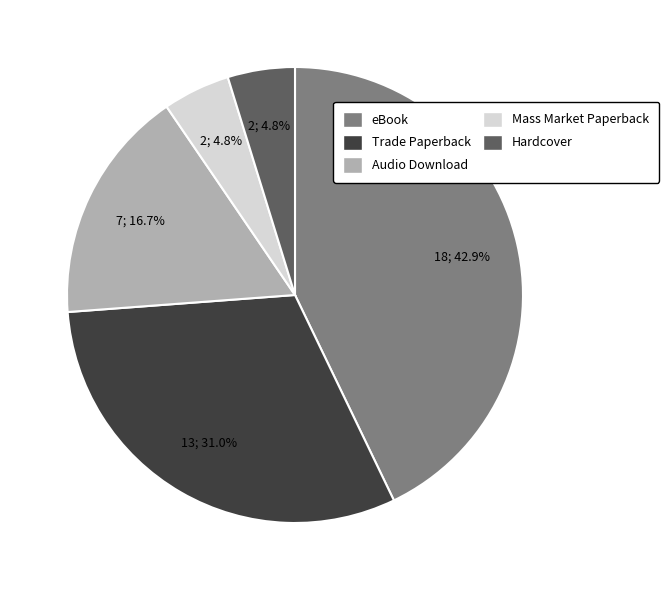

Is there a majority slice in this chart?

No